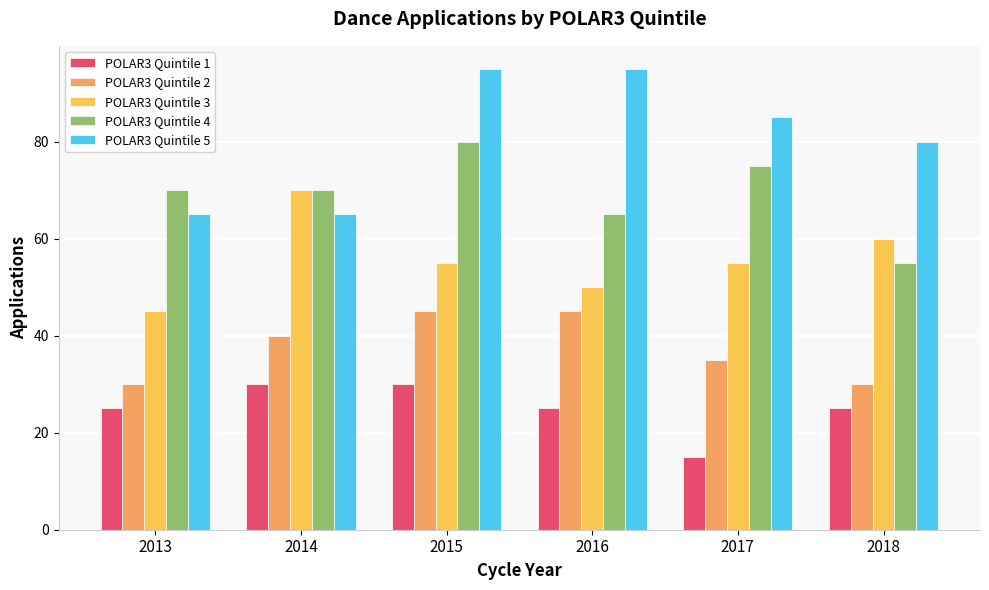

Rank the series at 2015 from highest to lowest value.

POLAR3 Quintile 5, POLAR3 Quintile 4, POLAR3 Quintile 3, POLAR3 Quintile 2, POLAR3 Quintile 1